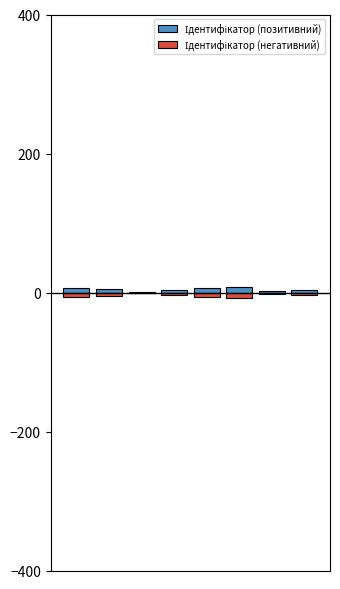

Count the Ідентифікатор (негативний) values in the range -6 to -2.

5